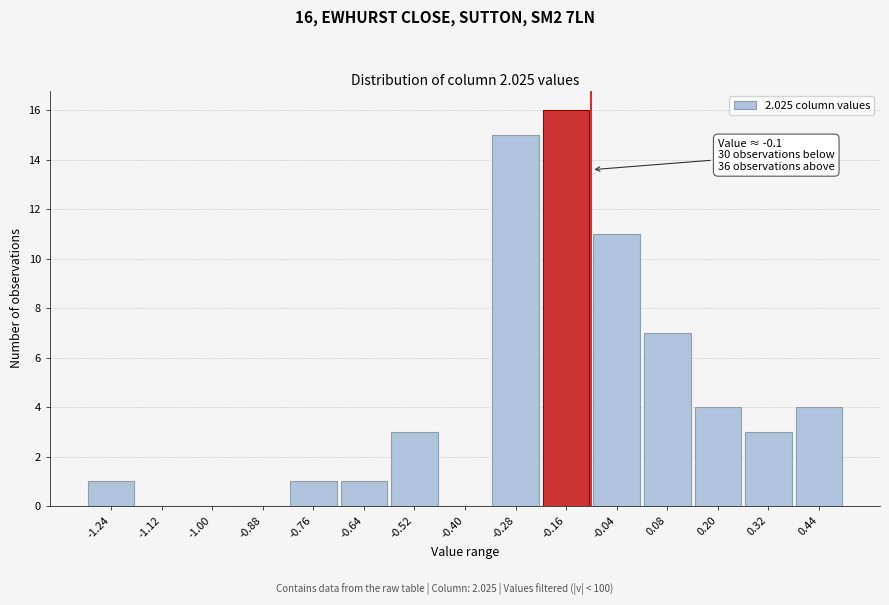

Which range on the x-axis has the tallest bar?

-0.22 to -0.10